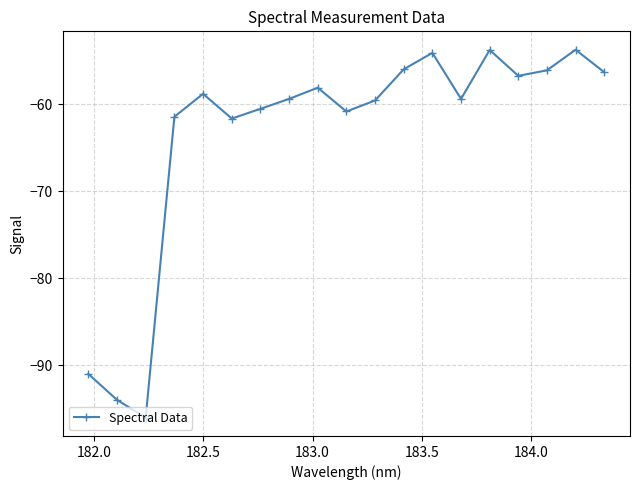

What is the smallest value displayed?

-96.0